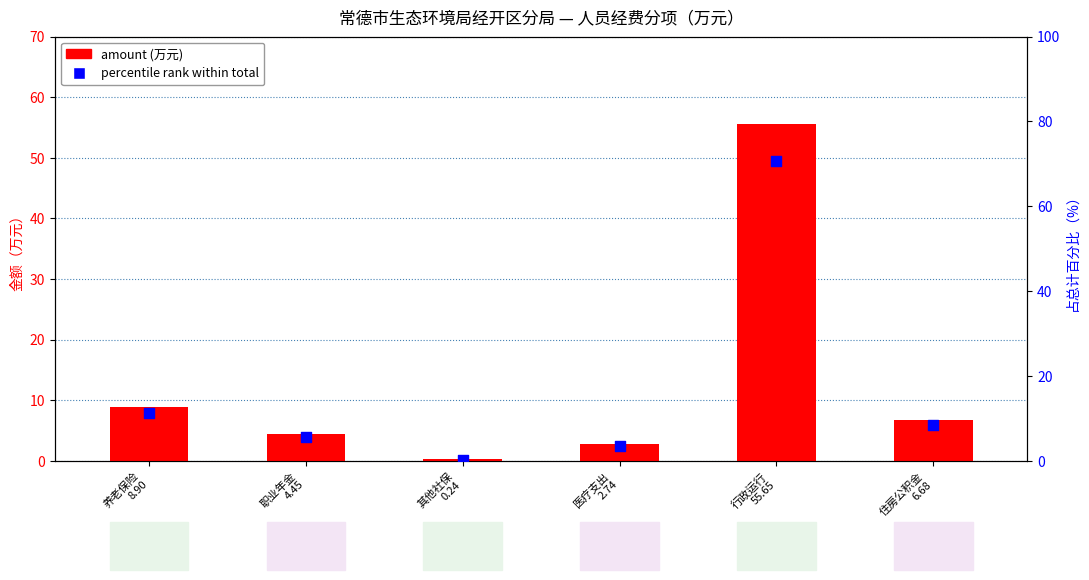

Which series reaches the minimum Y coordinate?

amount (万元)